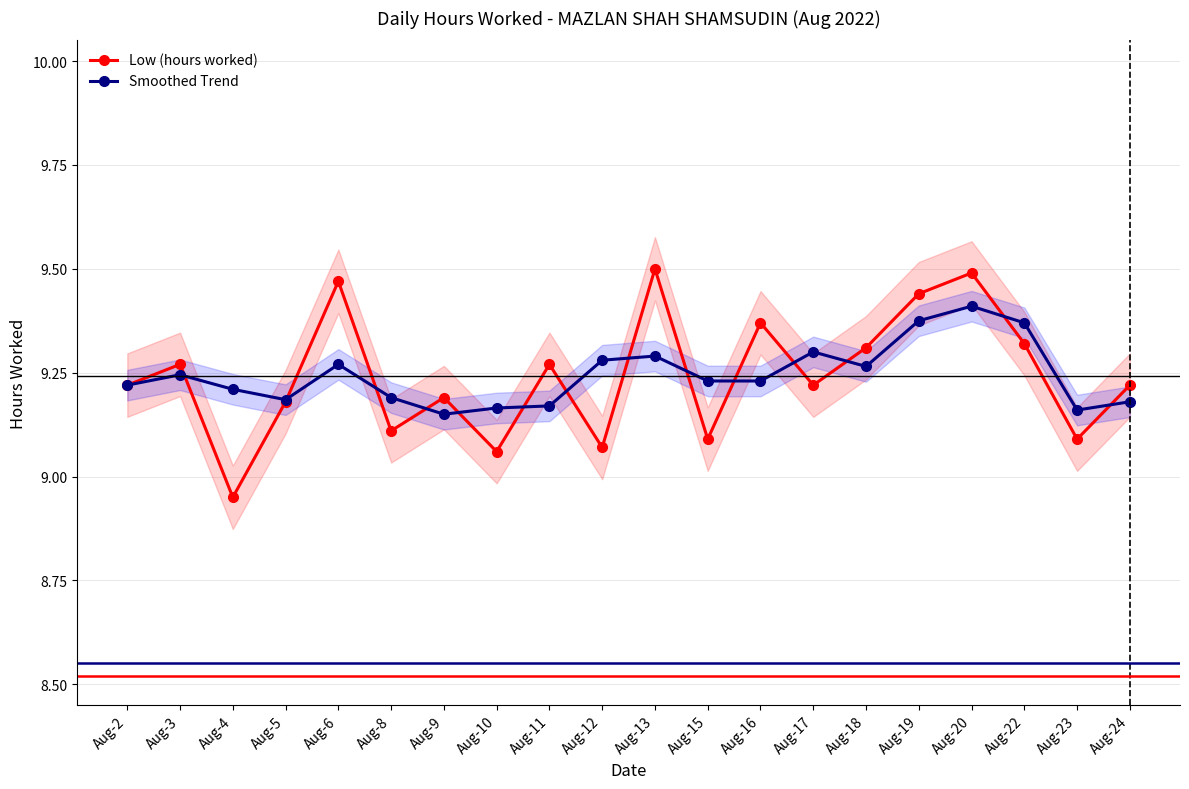

Which label corresponds to the largest value in the chart?

Aug-13